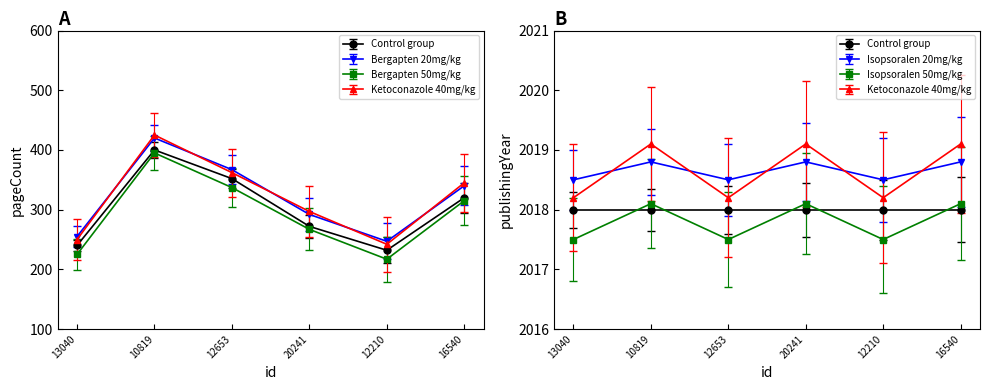

What is the change in value from 12653 to 20241?

-80